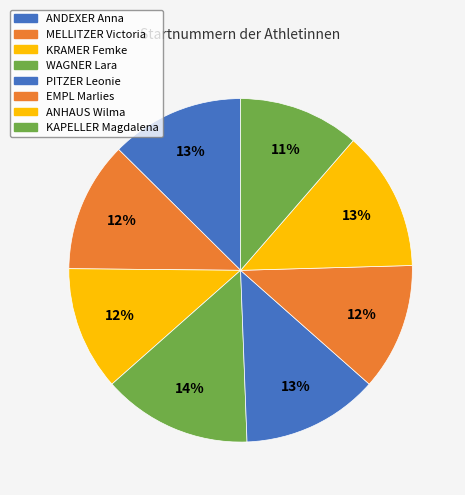

To the nearest percent, what is the difference between the largest and smallest slice percentages?

3%